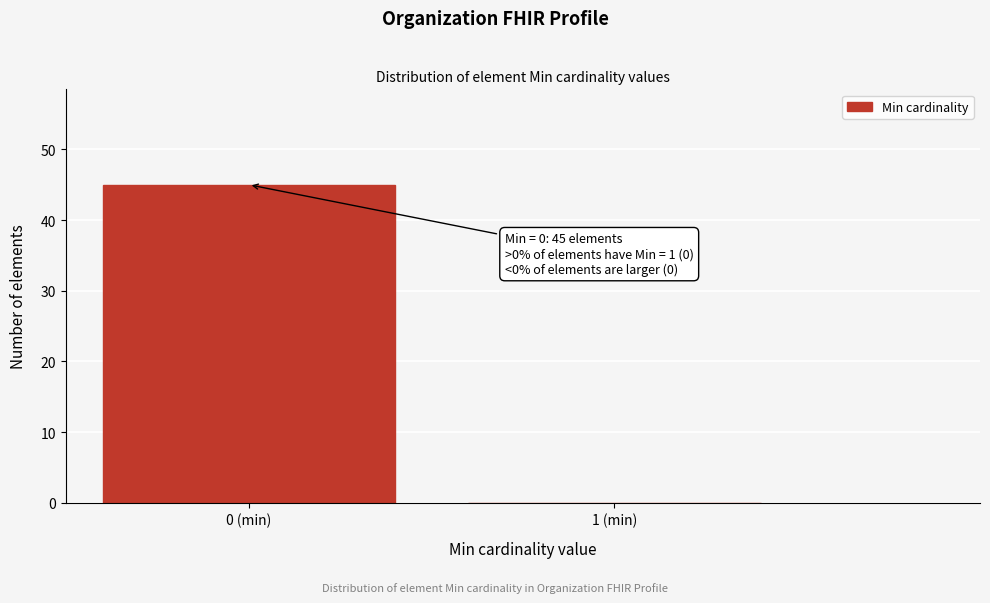

Reading left to right, extract all data points from this chart.

0 (min)=45	1 (min)=0